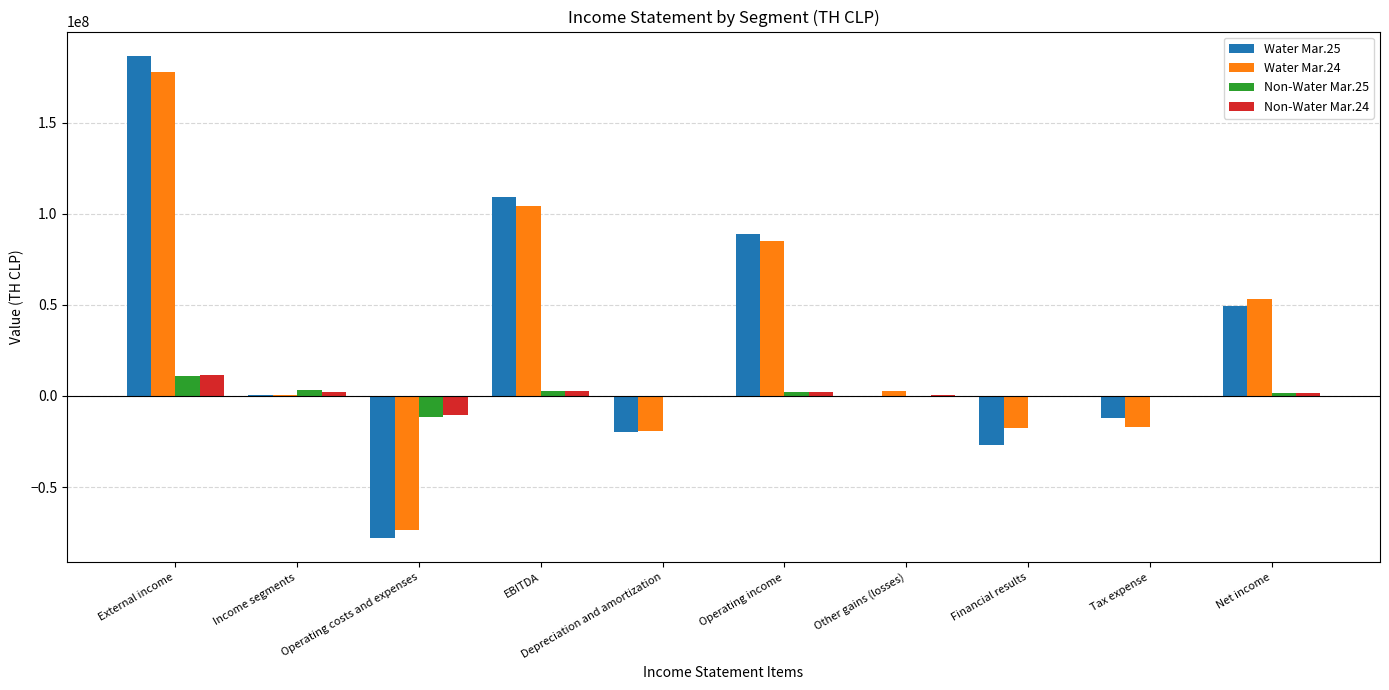

Which label corresponds to the largest value in the chart?

External income